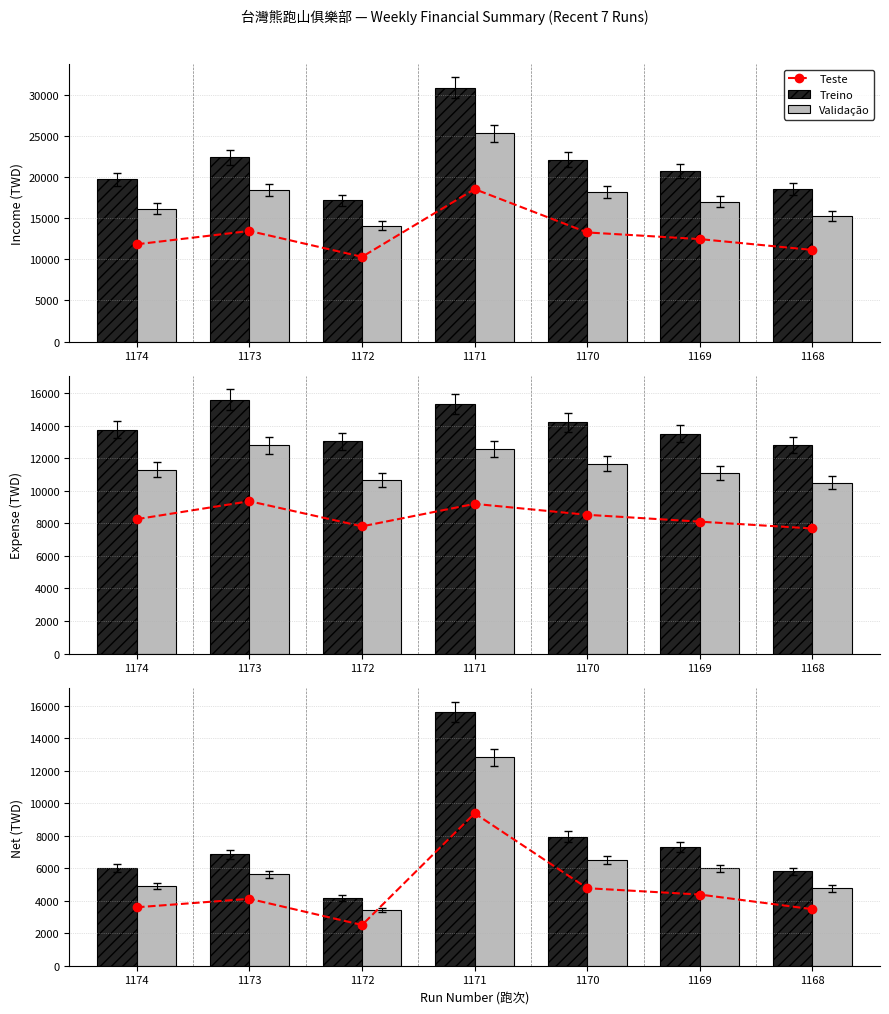

List the series in order of their overall mean, lowest first.

Teste, Validação, Treino